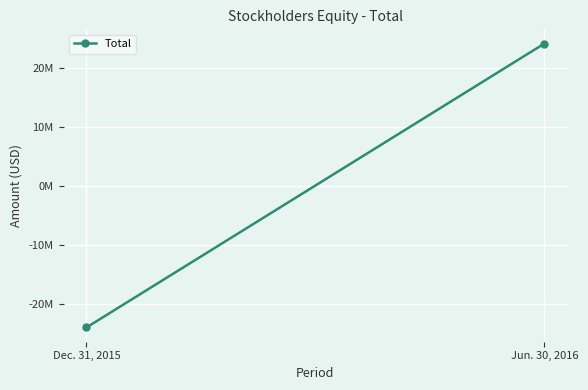

What position from the left is Dec. 31, 2015?

1